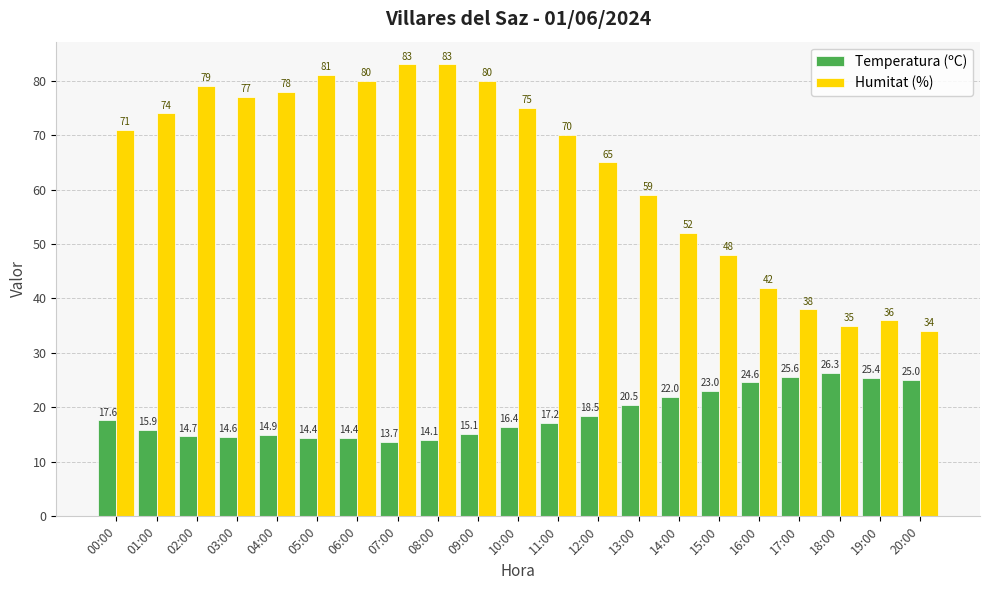

At 02:00, list the series in order from smallest to largest.

Temperatura (ºC), Humitat (%)